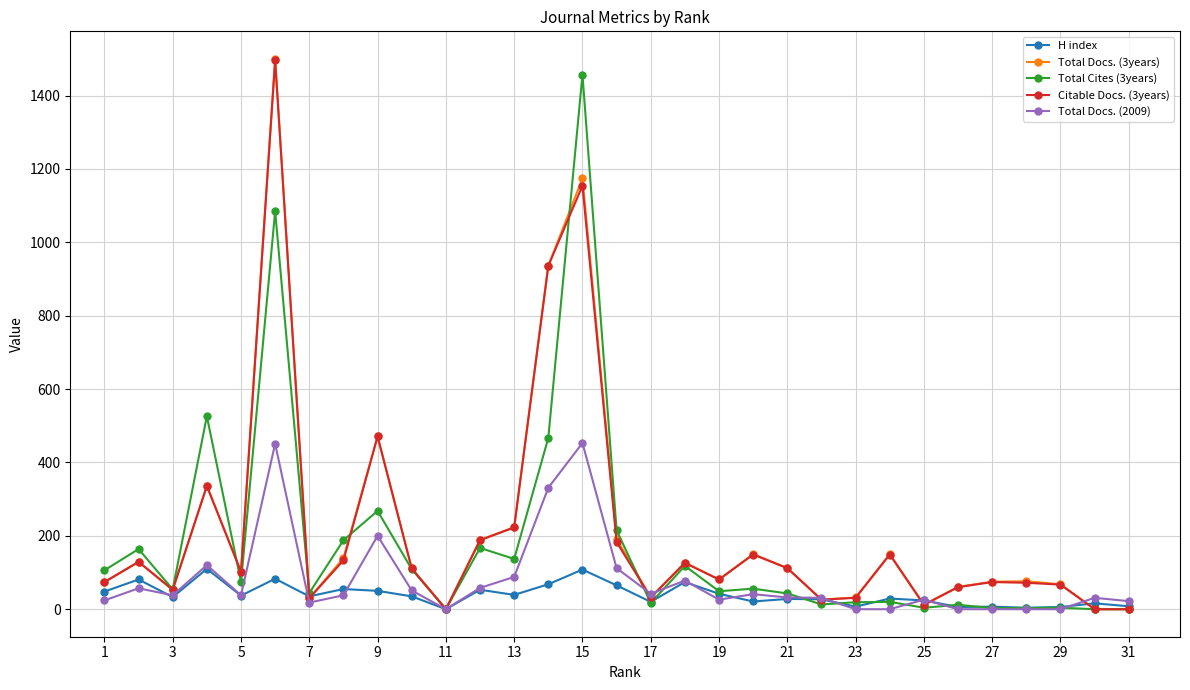

True or false: Total Cites (3years) has more than 0 points higher than both neighbors.

True